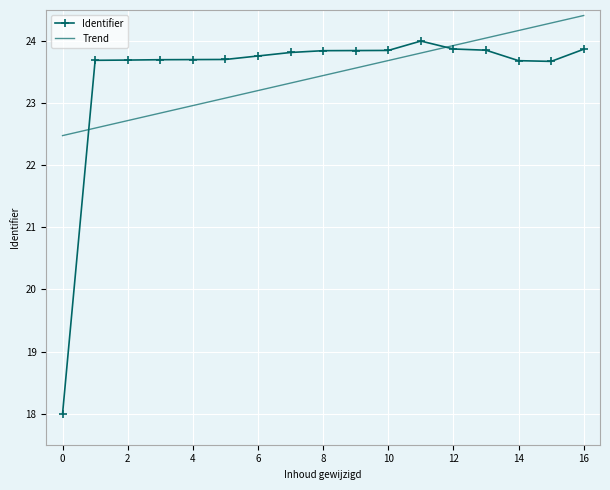

Reading left to right, list all the values displayed in this chart.

18.0	23.7	23.7	23.7	23.7	23.7	23.8	23.8	23.8	23.8	23.8	24.0	23.9	23.9	23.7	23.7	23.9